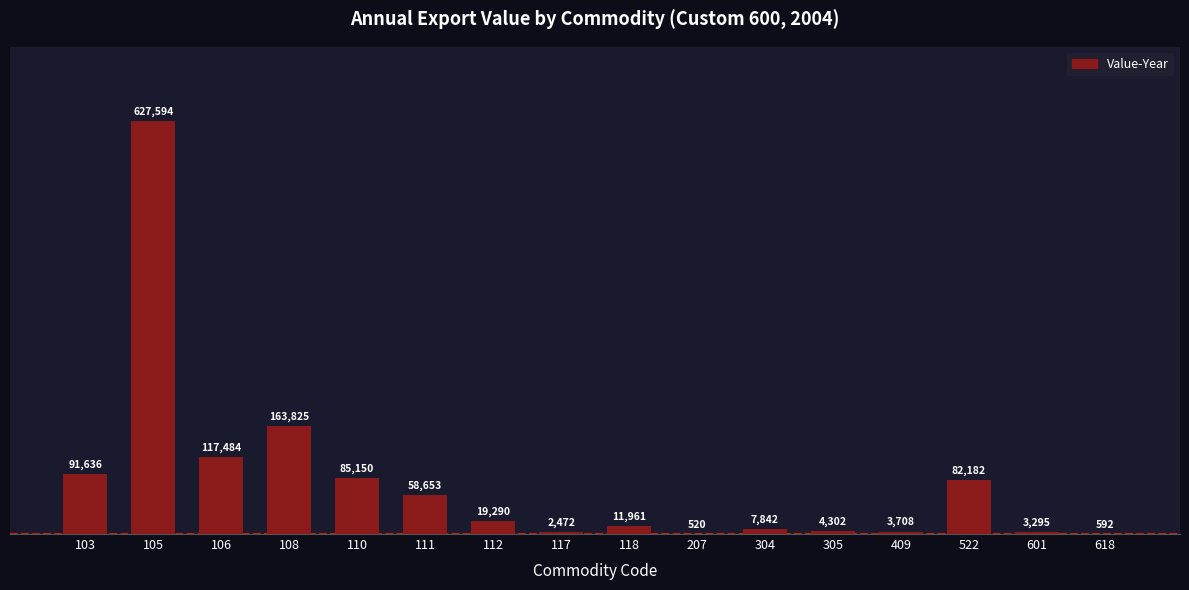

Are the bars grouped side by side (vs. stacked)?

No